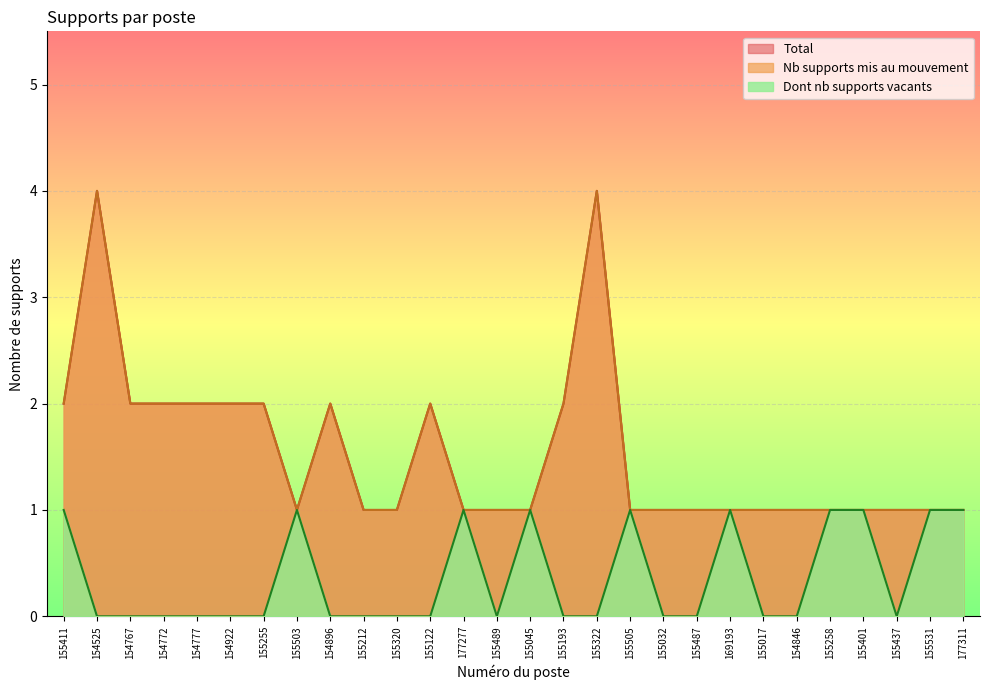

What is the total value across all series at 154525?

8